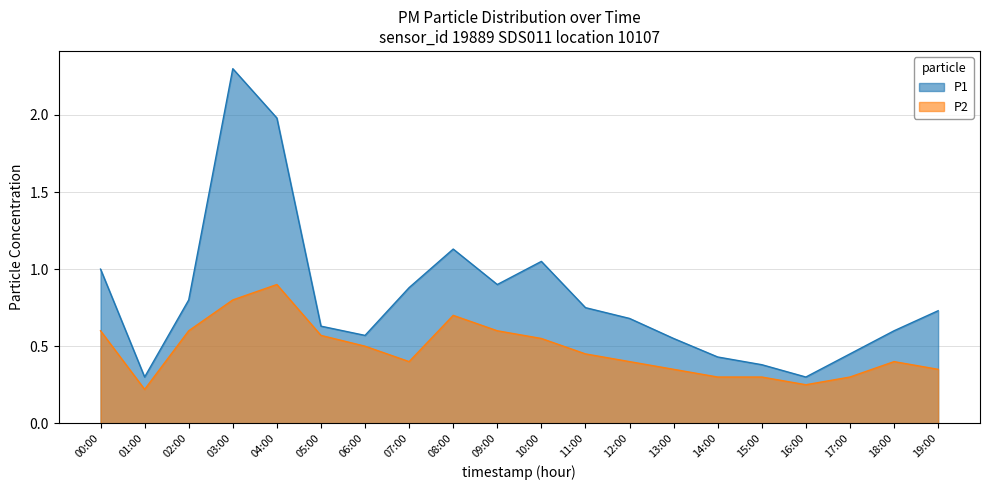

Where is P2 nearest to the value 0?

01:00